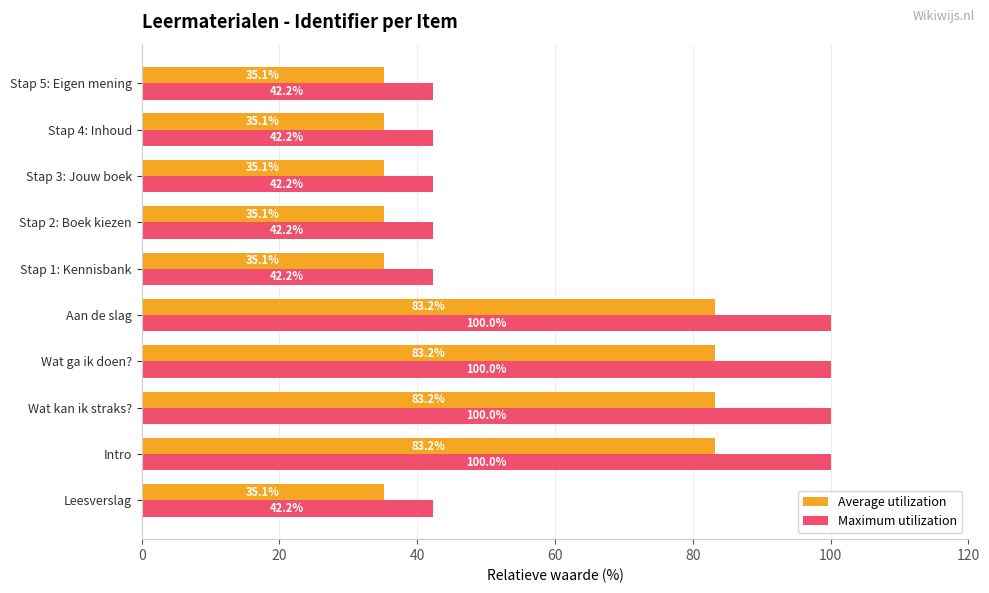

Rank the series by their average value, from lowest to highest.

Average utilization, Maximum utilization